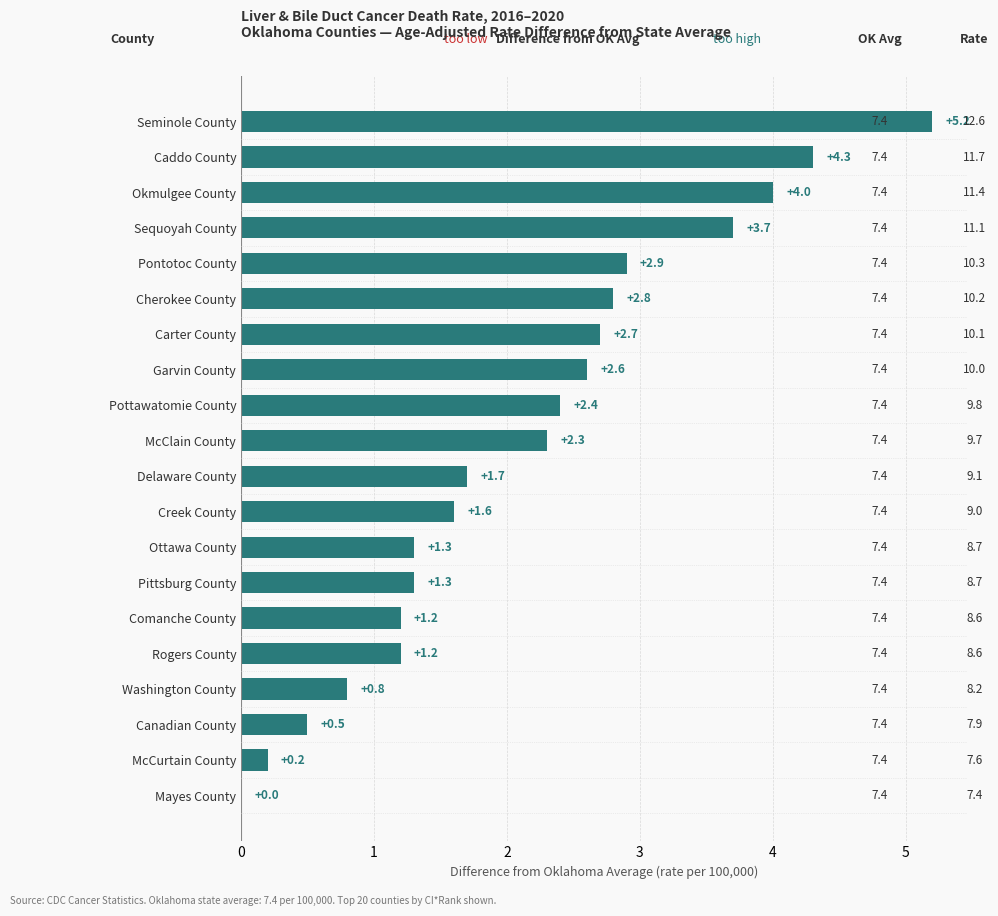

Reading bottom to top, what are all the values shown in this chart?

Mayes County=0.0	McCurtain County=0.2	Canadian County=0.5	Washington County=0.8	Rogers County=1.2	Comanche County=1.2	Pittsburg County=1.3	Ottawa County=1.3	Creek County=1.6	Delaware County=1.7	McClain County=2.3	Pottawatomie County=2.4	Garvin County=2.6	Carter County=2.7	Cherokee County=2.8	Pontotoc County=2.9	Sequoyah County=3.7	Okmulgee County=4.0	Caddo County=4.3	Seminole County=5.2